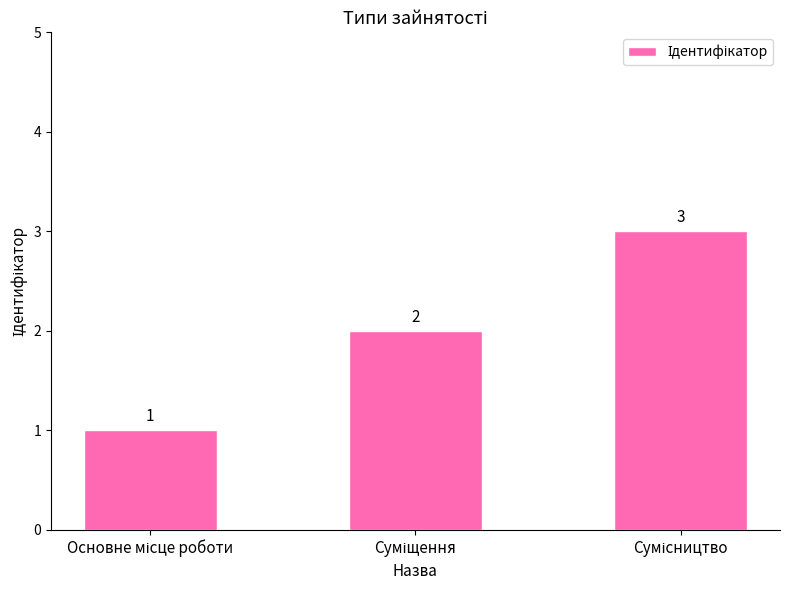

What is the sum of all values?

6